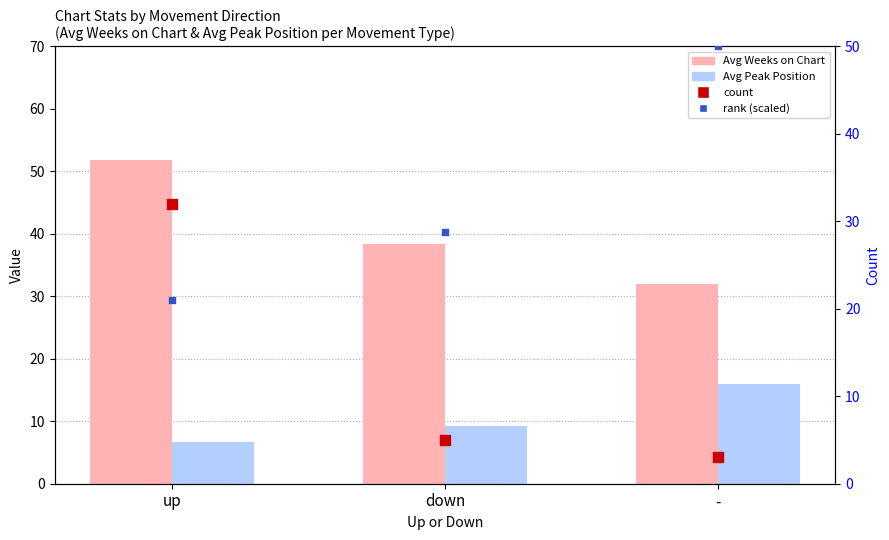

Is the value of Avg Peak Position at up greater than the value of count at down?

Yes